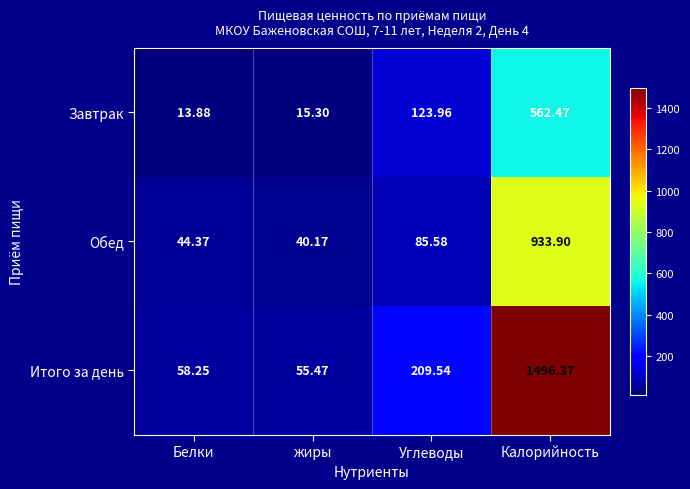

At which category is the sum across all series the highest?

Калорийность